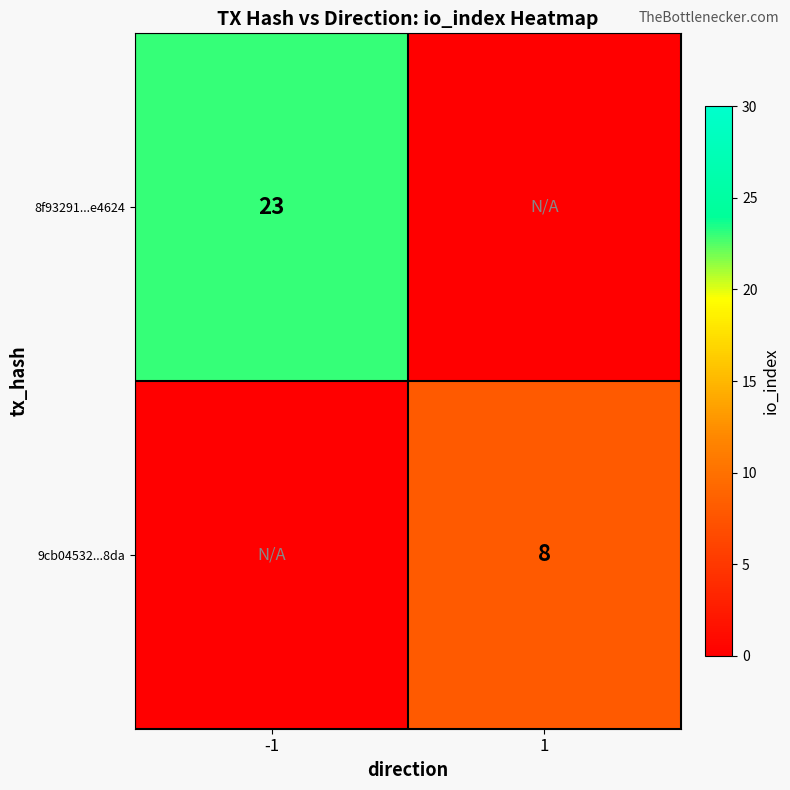

Is the value of 8f93291...e4624 at -1 greater than the value of 9cb04532...8da at 1?

Yes